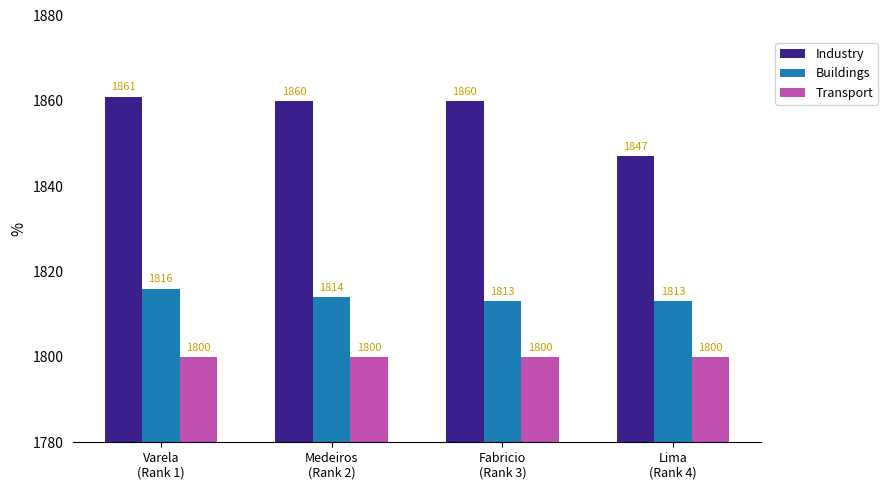

Does the chart contain any negative values?

No